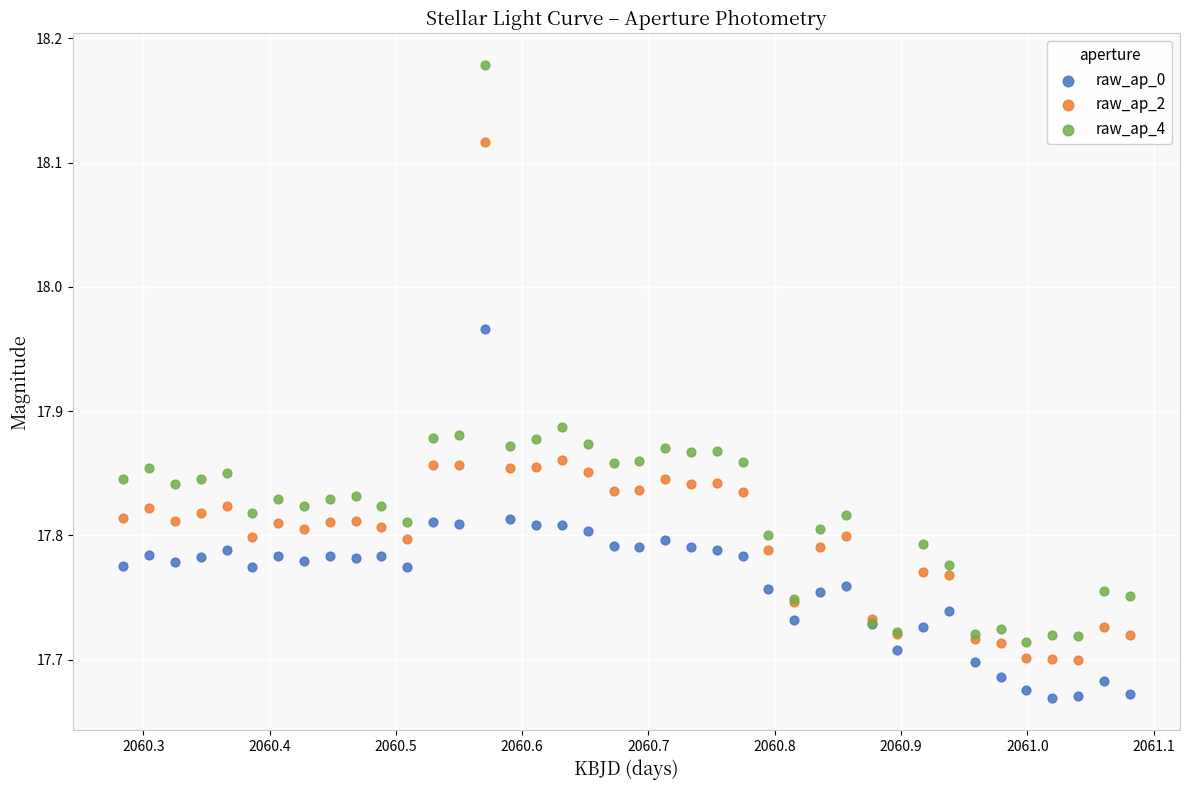

Which series contains the highest Y value?

raw_ap_4